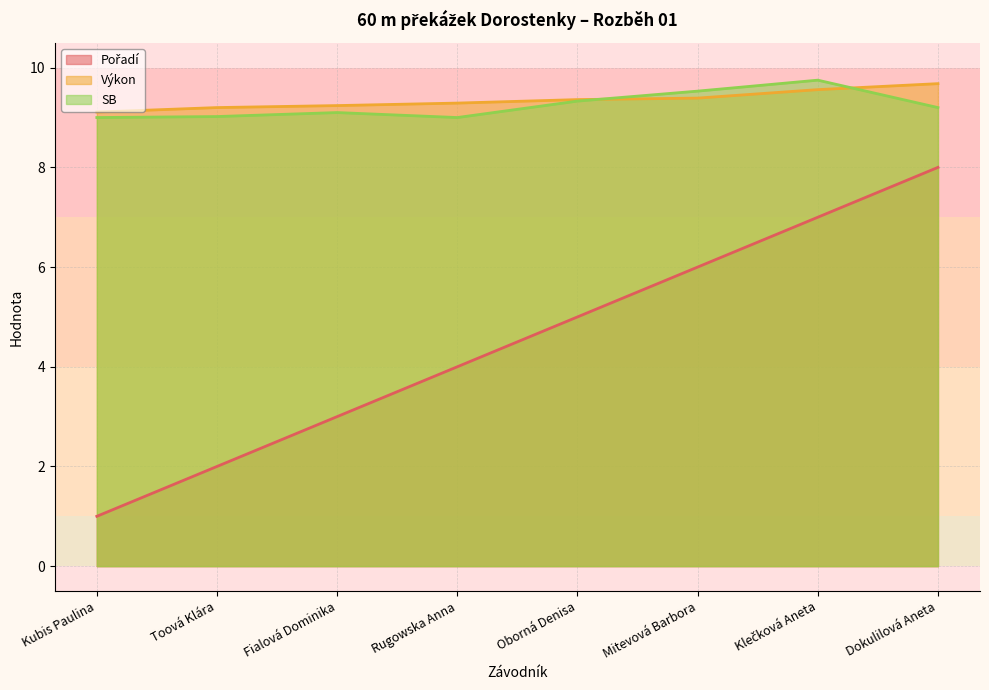

Reading left to right, extract all data points from this chart.

Pořadí: 1.0	2.0	3.0	4.0	5.0	6.0	7.0	8.0
Výkon: 9.1	9.2	9.2	9.3	9.4	9.4	9.6	9.7
SB: 9.0	9.0	9.1	9.0	9.3	9.5	9.8	9.2